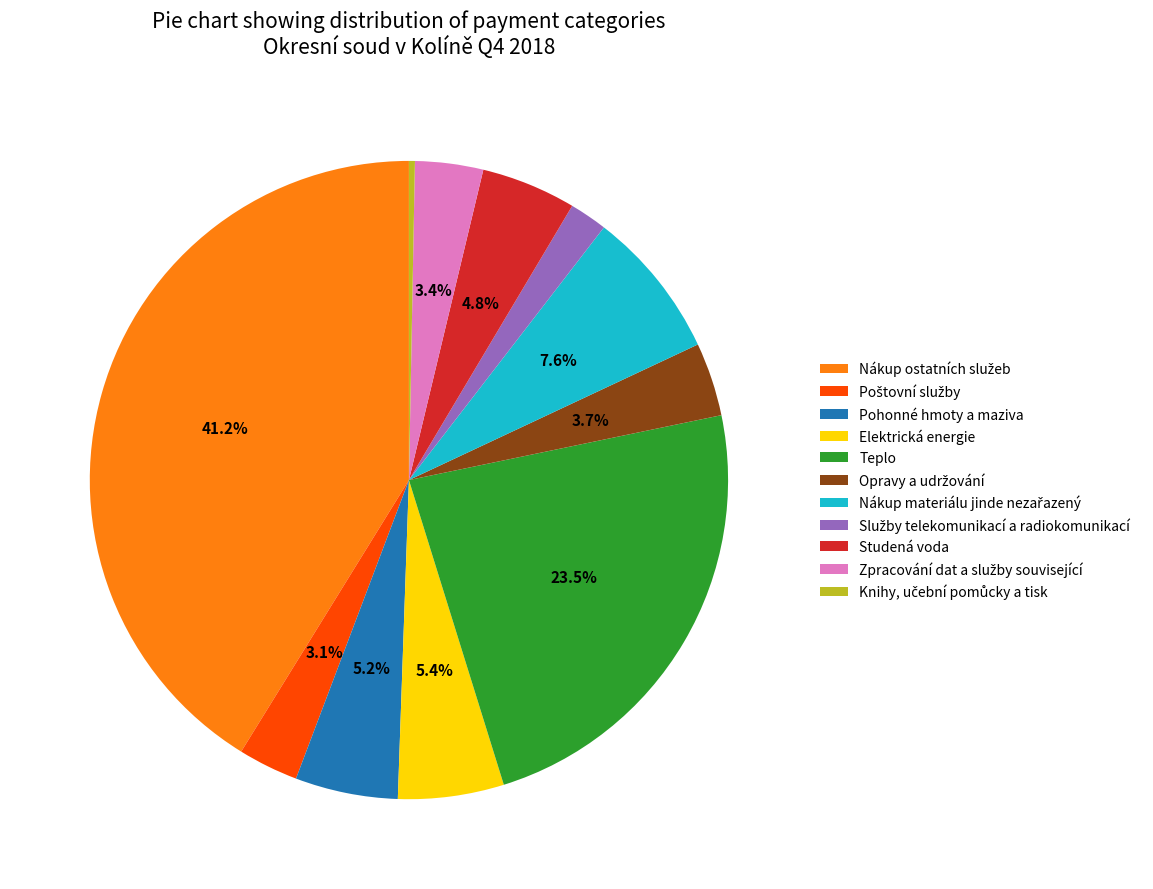

Count the number of slices in the pie.

11